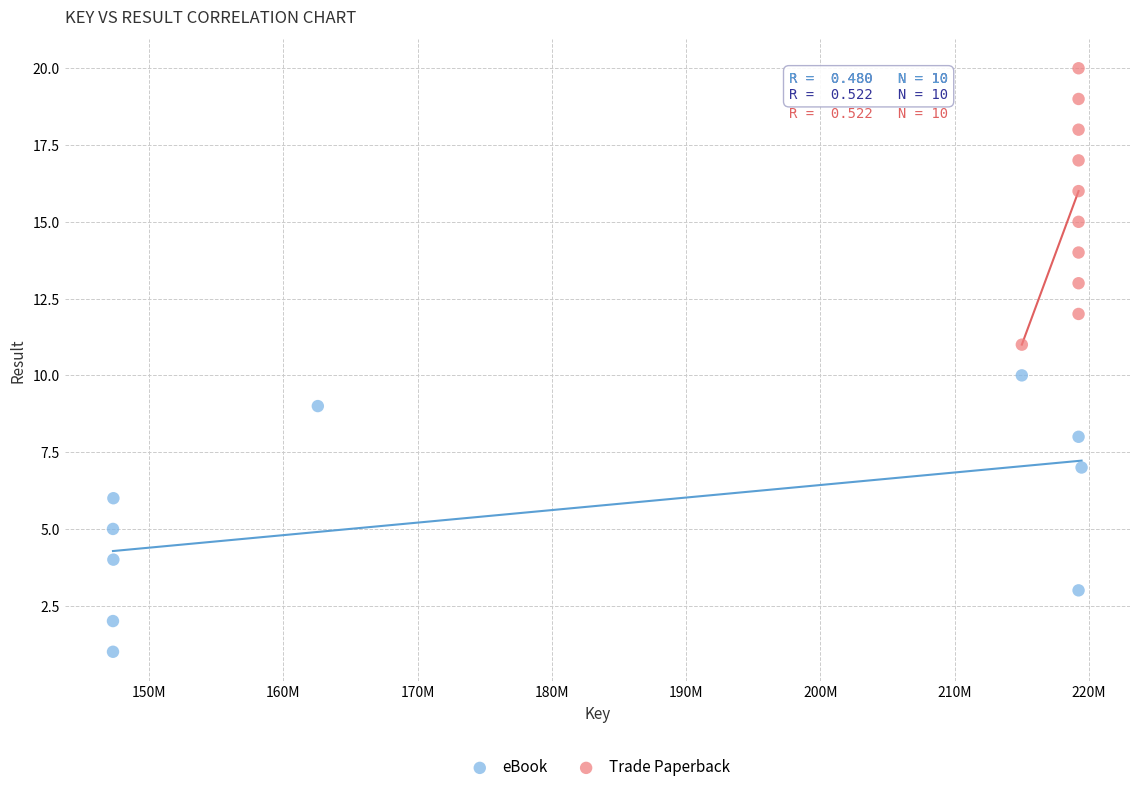

Which series reaches the minimum Y coordinate?

eBook